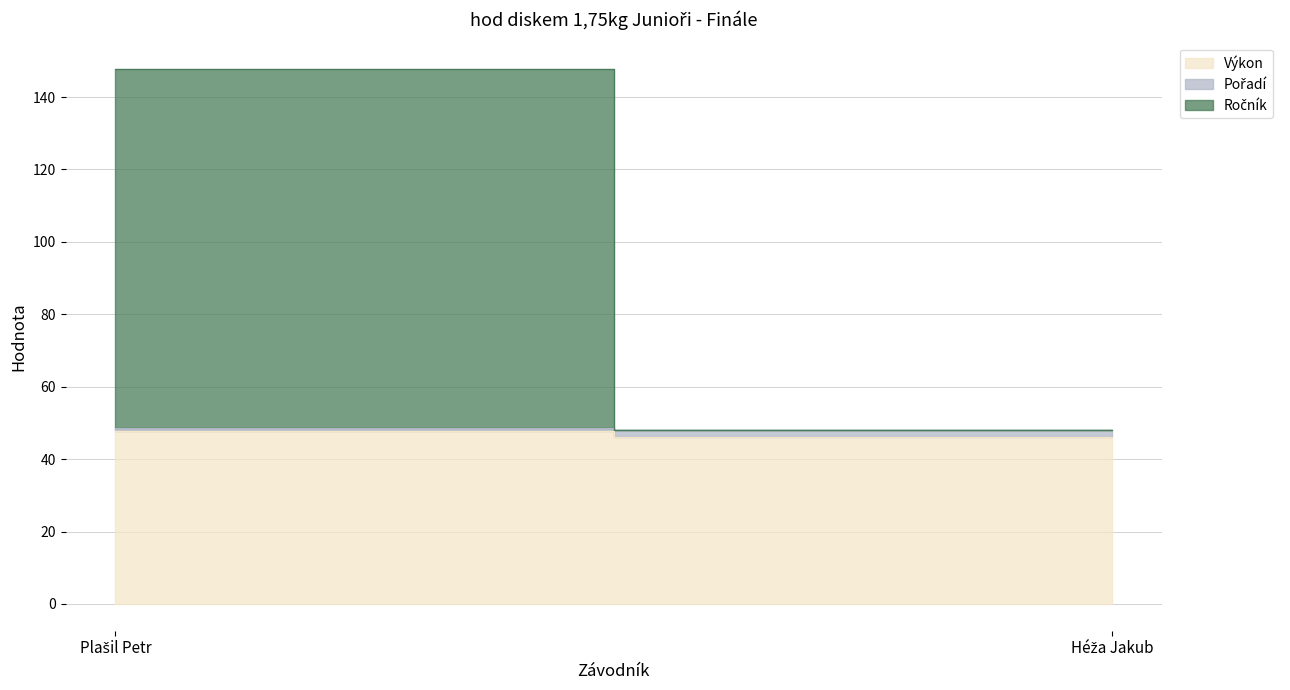

Which series has the largest total across all categories?

Ročník